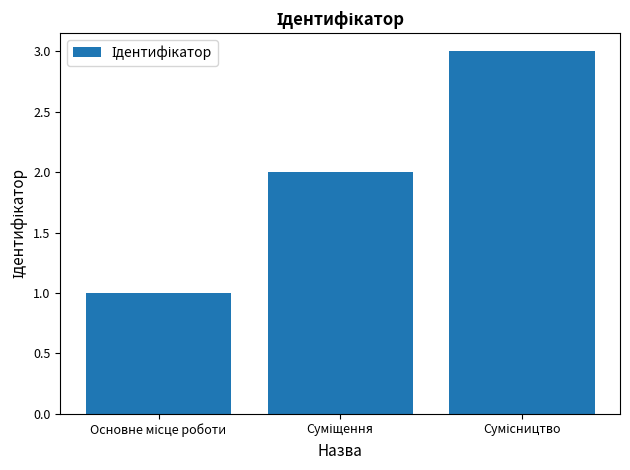

What is the maximum value shown in the chart?

3